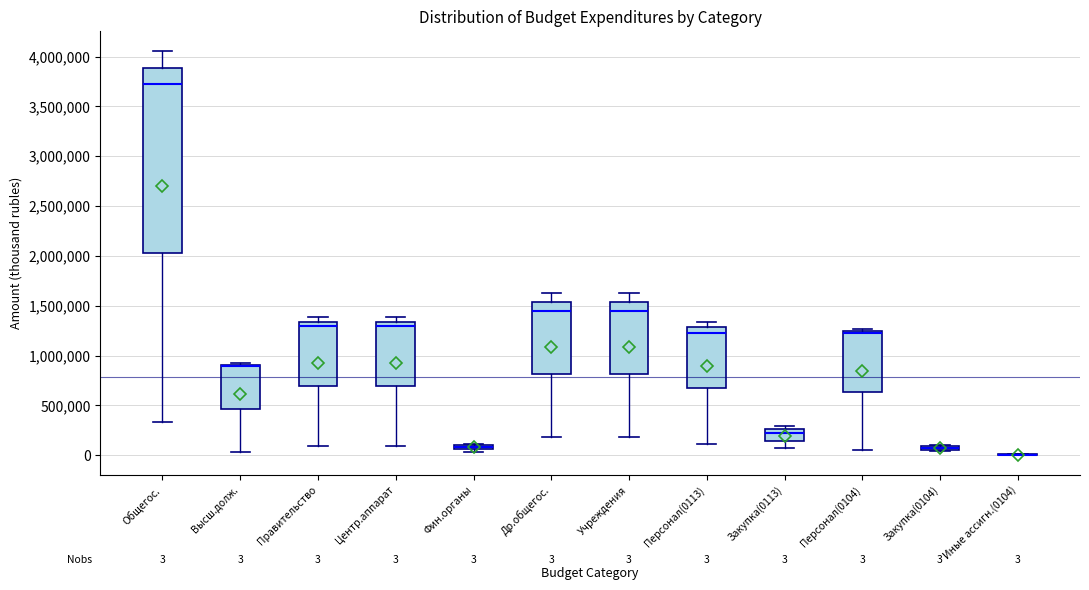

Which box is the tallest, from its lower edge to its upper edge?

Общегос.